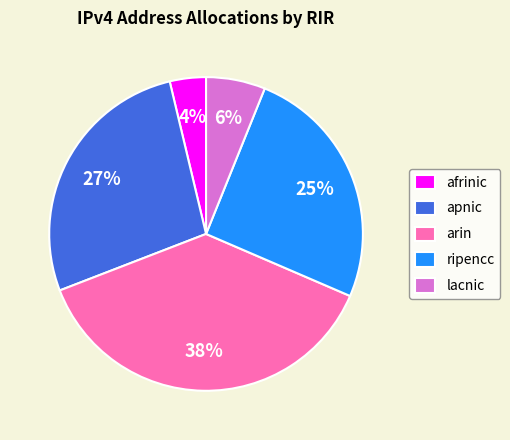

What is the smallest slice in the pie chart?

afrinic